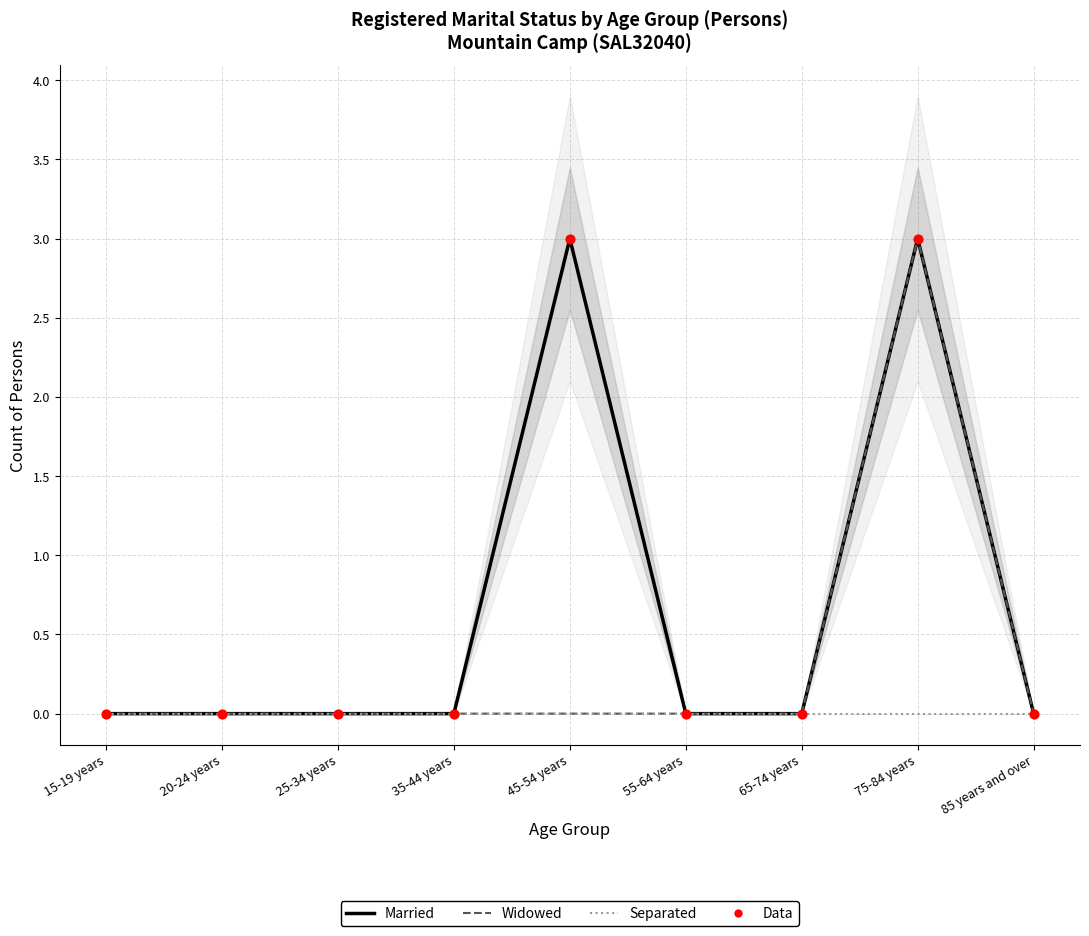

Which series contains the highest Y value?

Married